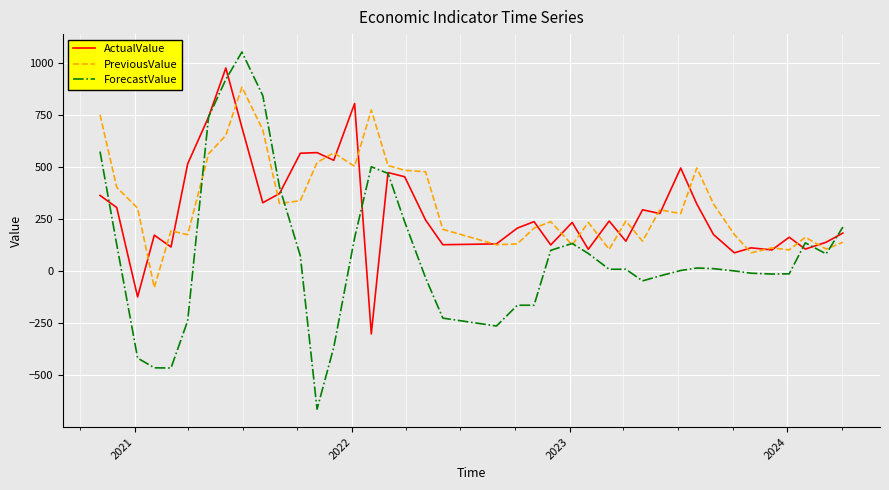

Which series has the widest spread of values?

ForecastValue